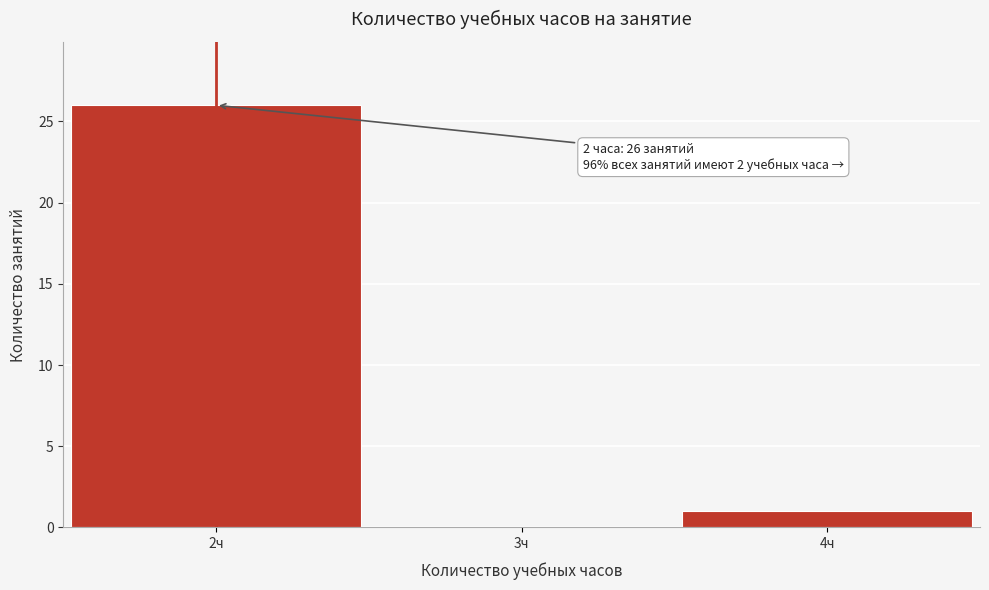

Over which range of the x-axis is the bar tallest?

1.5 to 2.5